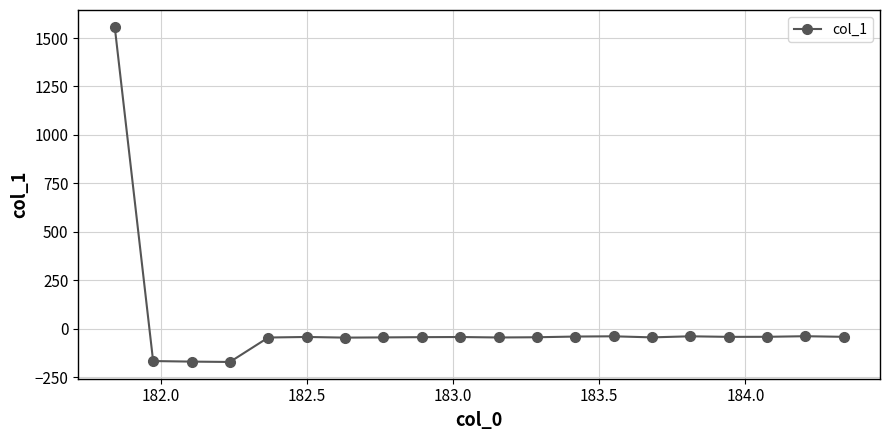

What is the difference between the maximum and minimum values?

1729.6